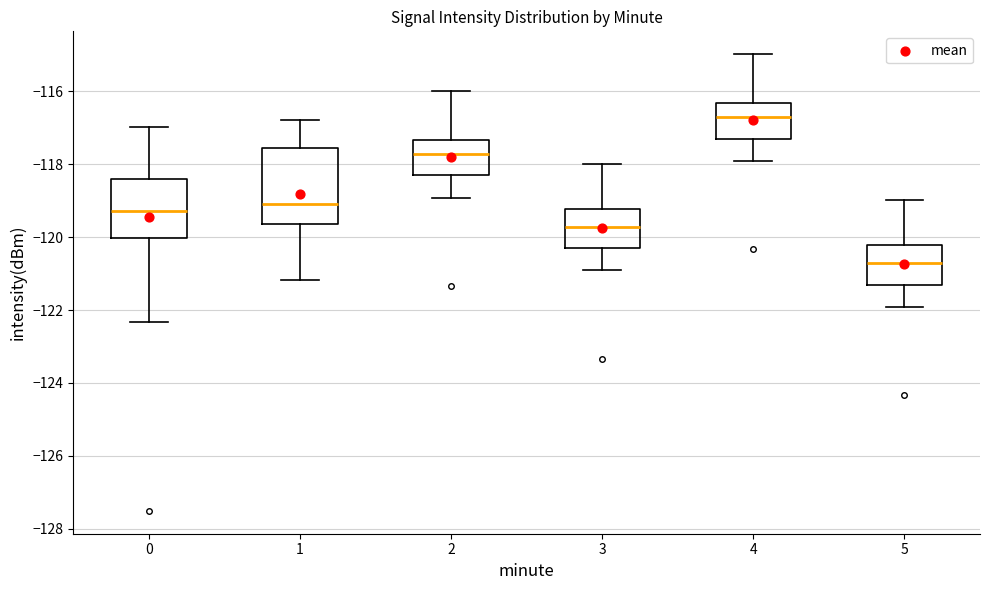

Reading left to right, read every box against the y-axis: the position of its median line, the range the box covers, and the ends of its whiskers. The values are not printed on the chart, so give them approximately, as read against the axis.

0: median -119.2, box -120.0 to -118.4, whiskers -122.4 to -117.0
1: median -119.0, box -119.6 to -117.6, whiskers -121.2 to -116.8
2: median -117.8, box -118.4 to -117.4, whiskers -119.0 to -116.0
3: median -119.8, box -120.4 to -119.2, whiskers -121.0 to -118.0
4: median -116.8, box -117.4 to -116.4, whiskers -118.0 to -115.0
5: median -120.8, box -121.4 to -120.2, whiskers -122.0 to -119.0